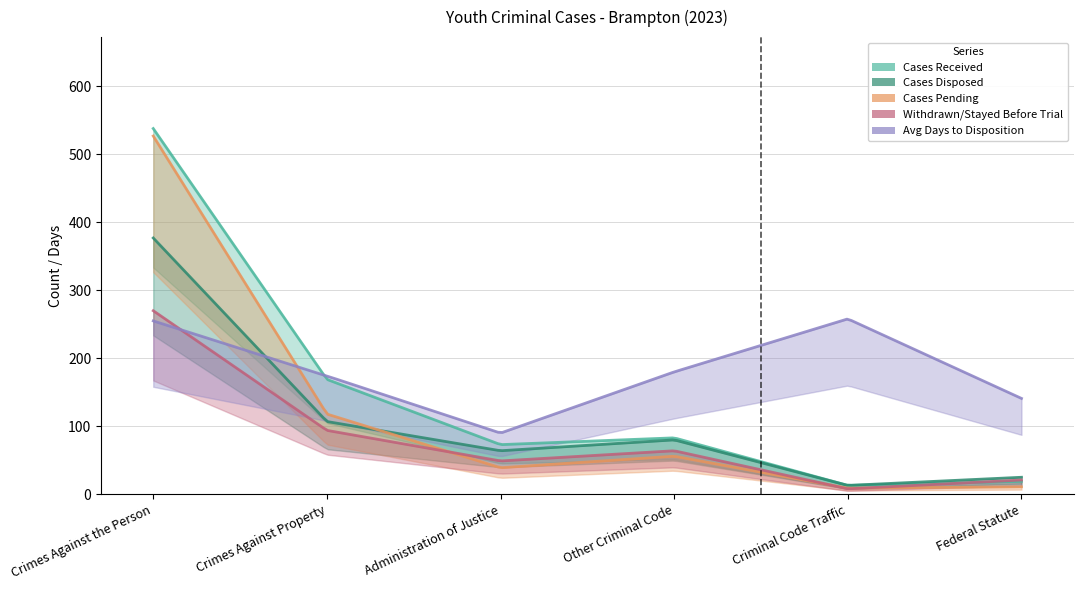

At which label does Cases Received first exceed 83?

Crimes Against the Person